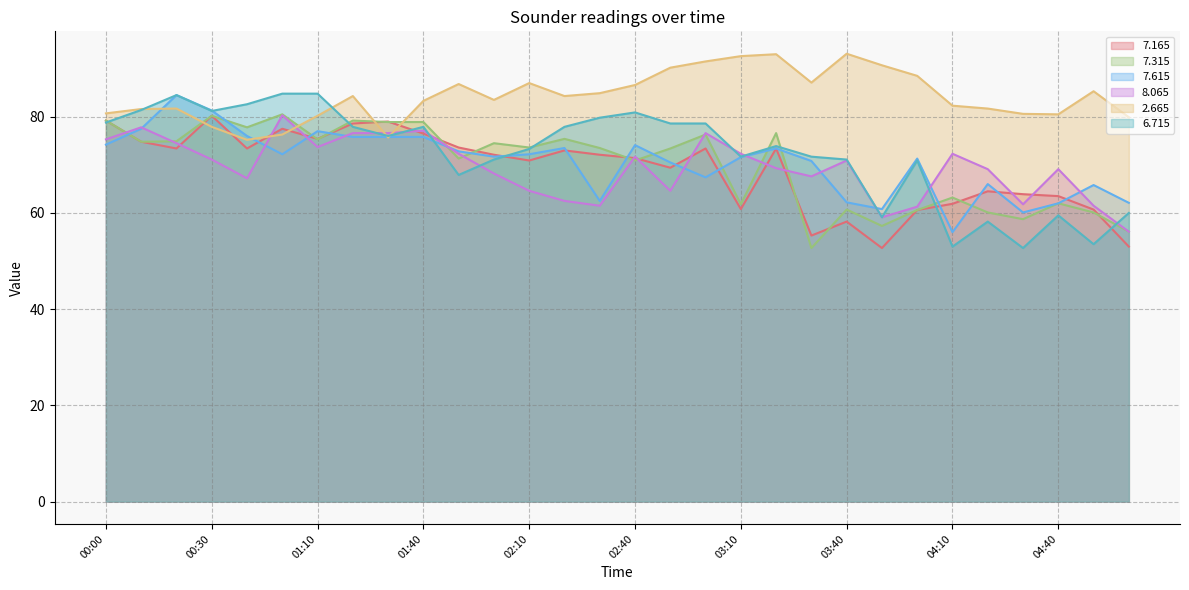

Where is the first local maximum for   7.165?

00:30